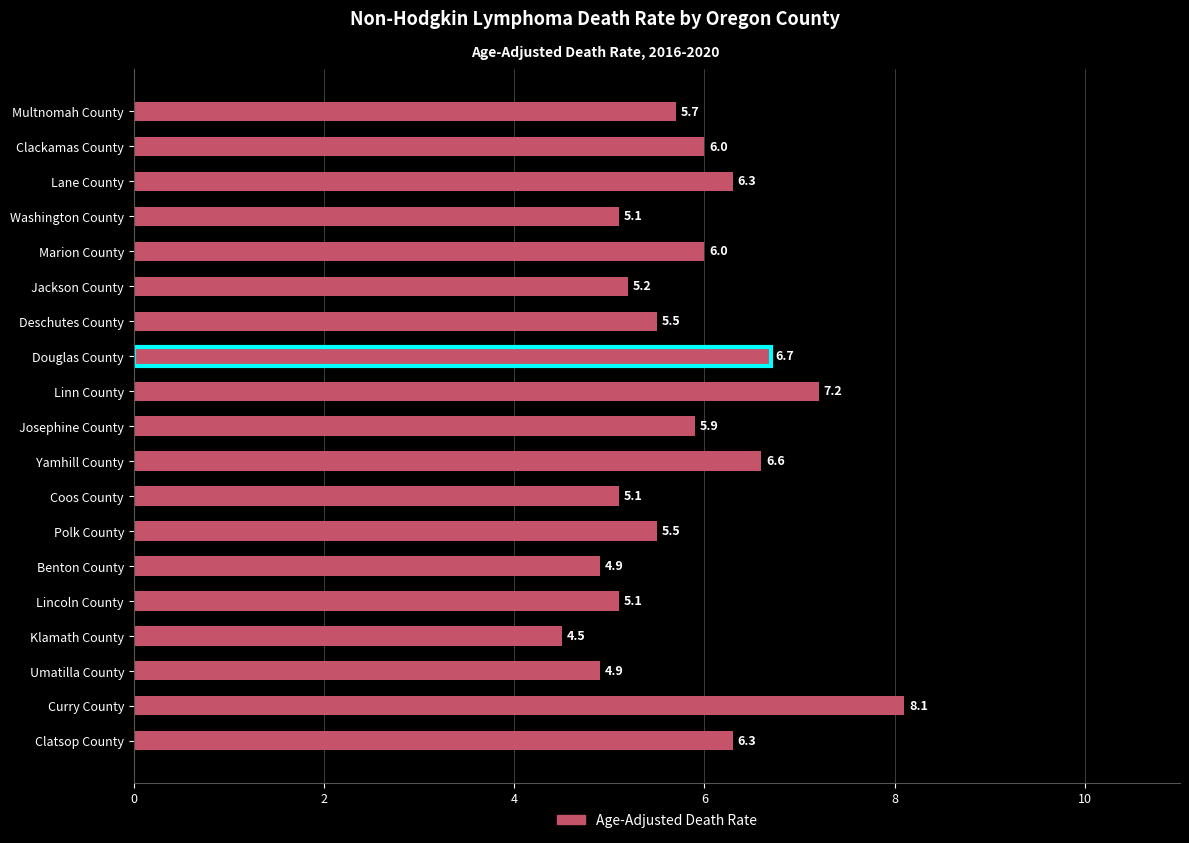

What is the value of the 4th bar from the top?

5.1